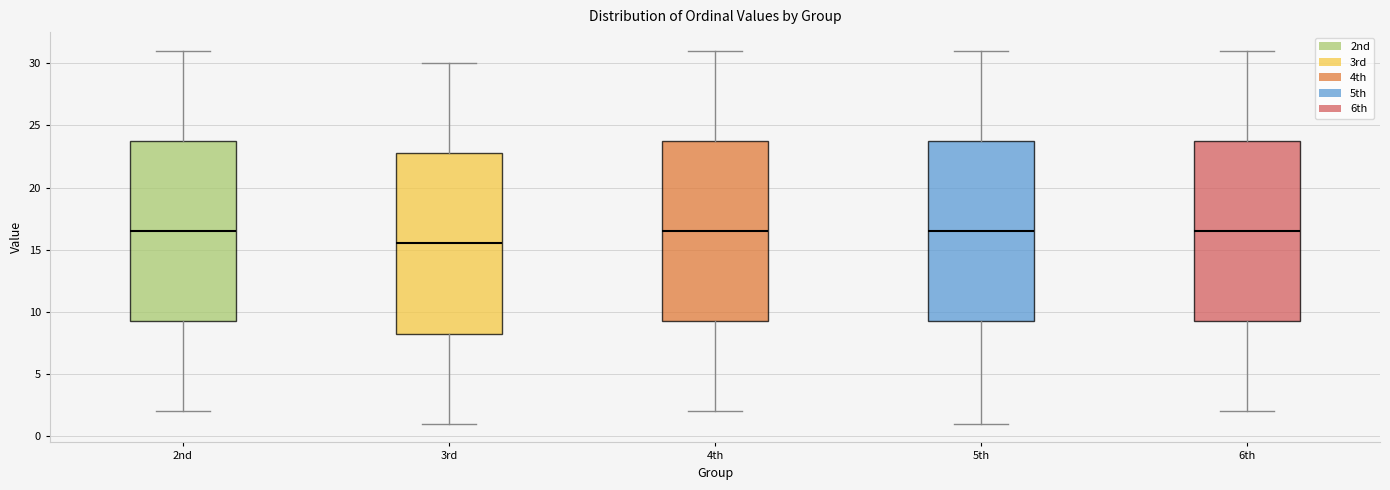

Reading left to right, read every box against the y-axis: the position of its median line, the range the box covers, and the ends of its whiskers. The values are not printed on the chart, so give them approximately, as read against the axis.

2nd: median 16.5, box 9.5 to 24.0, whiskers 2.0 to 31.0
3rd: median 15.5, box 8.5 to 23.0, whiskers 1.0 to 30.0
4th: median 16.5, box 9.5 to 24.0, whiskers 2.0 to 31.0
5th: median 16.5, box 9.5 to 24.0, whiskers 1.0 to 31.0
6th: median 16.5, box 9.5 to 24.0, whiskers 2.0 to 31.0